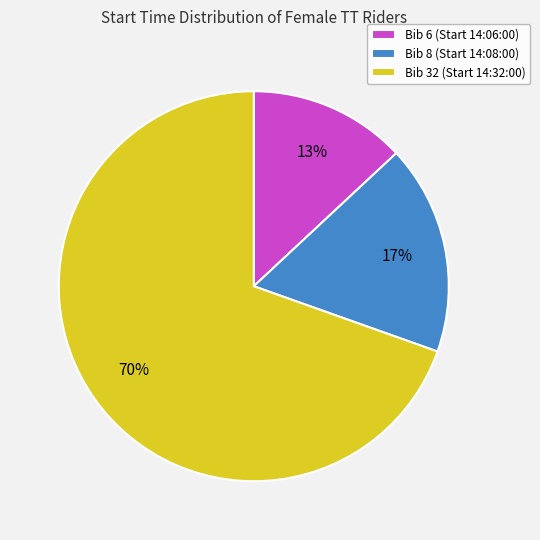

Is it true that Bib 8 (Start 14:08:00) is 17% of the pie?

True